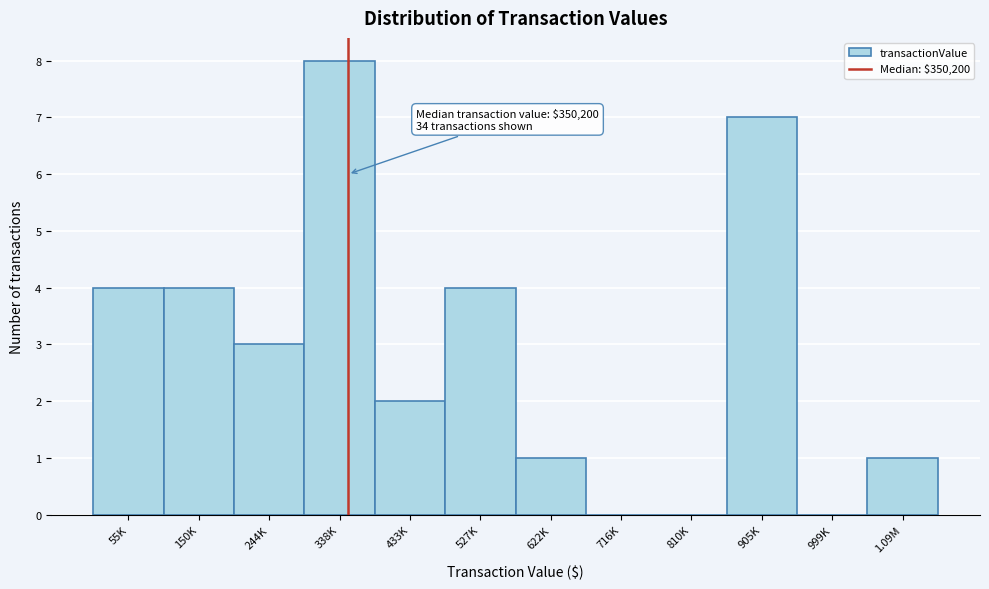

Reading left to right, what are all the values shown in this chart?

55K=4	150K=4	244K=3	338K=8	433K=2	527K=4	622K=1	716K=0	810K=0	905K=7	999K=0	1.09M=1